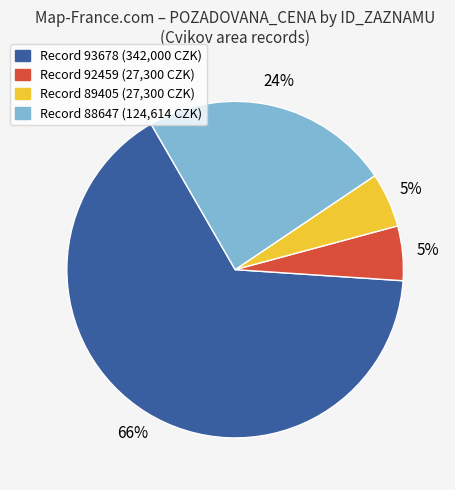

Does any single category account for the majority?

Yes